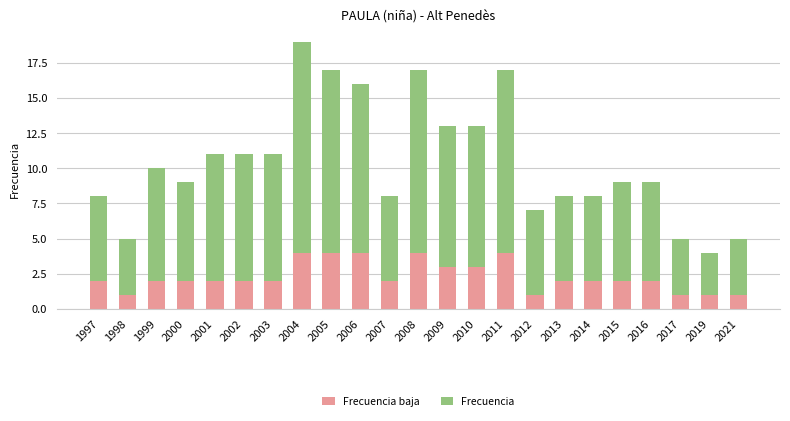

What is the total value across all series at 2004?

19